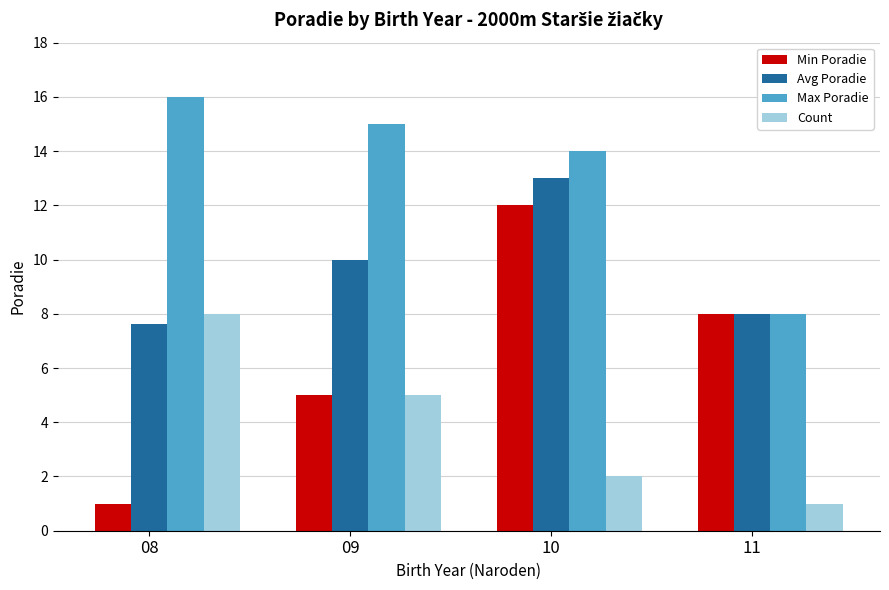

The Avg Poradie series shows 13.0 at 10. True or false?

True